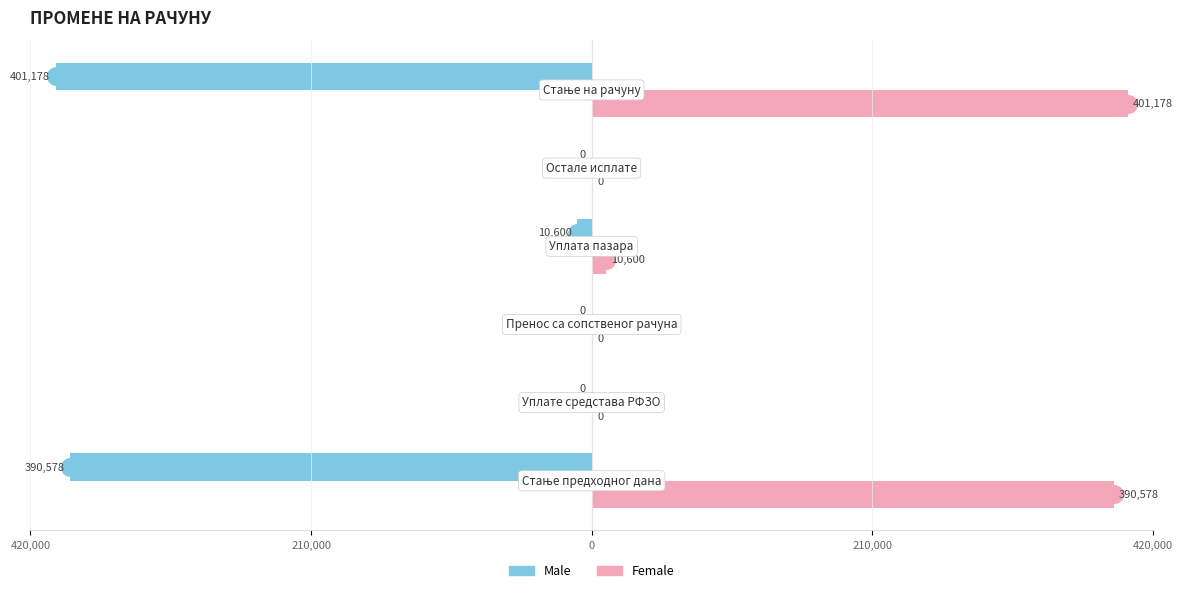

Which series has the widest spread of values?

Male